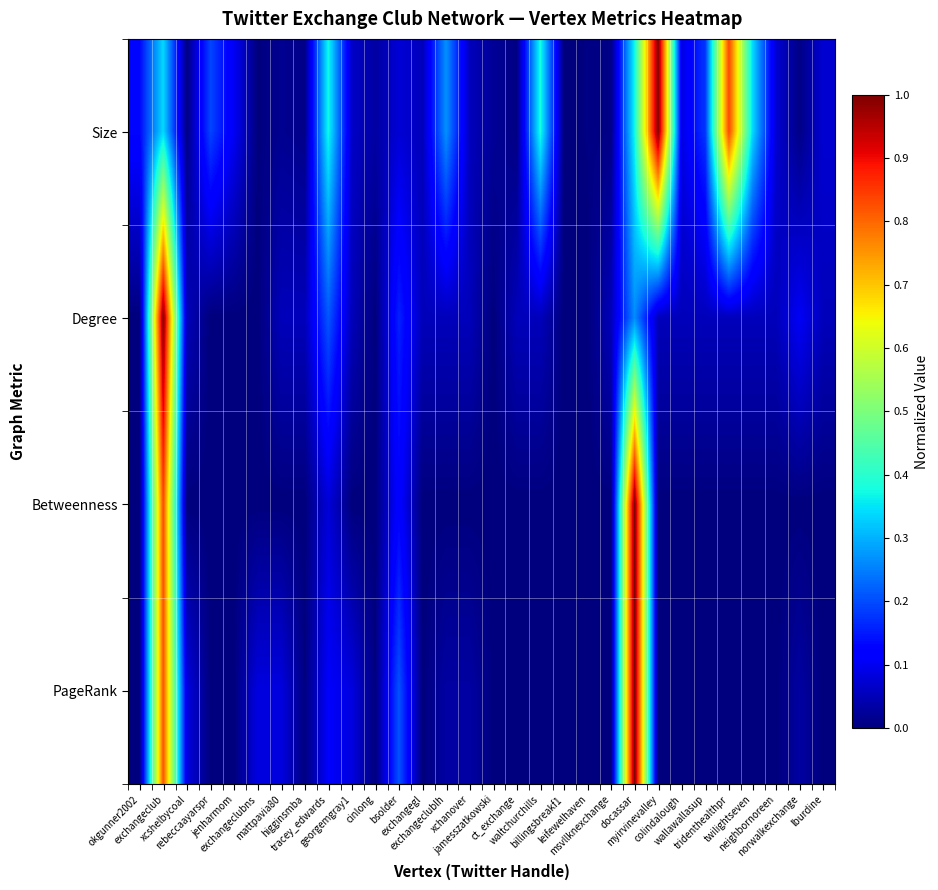

What is the total value across all series at colindalough?

0.1